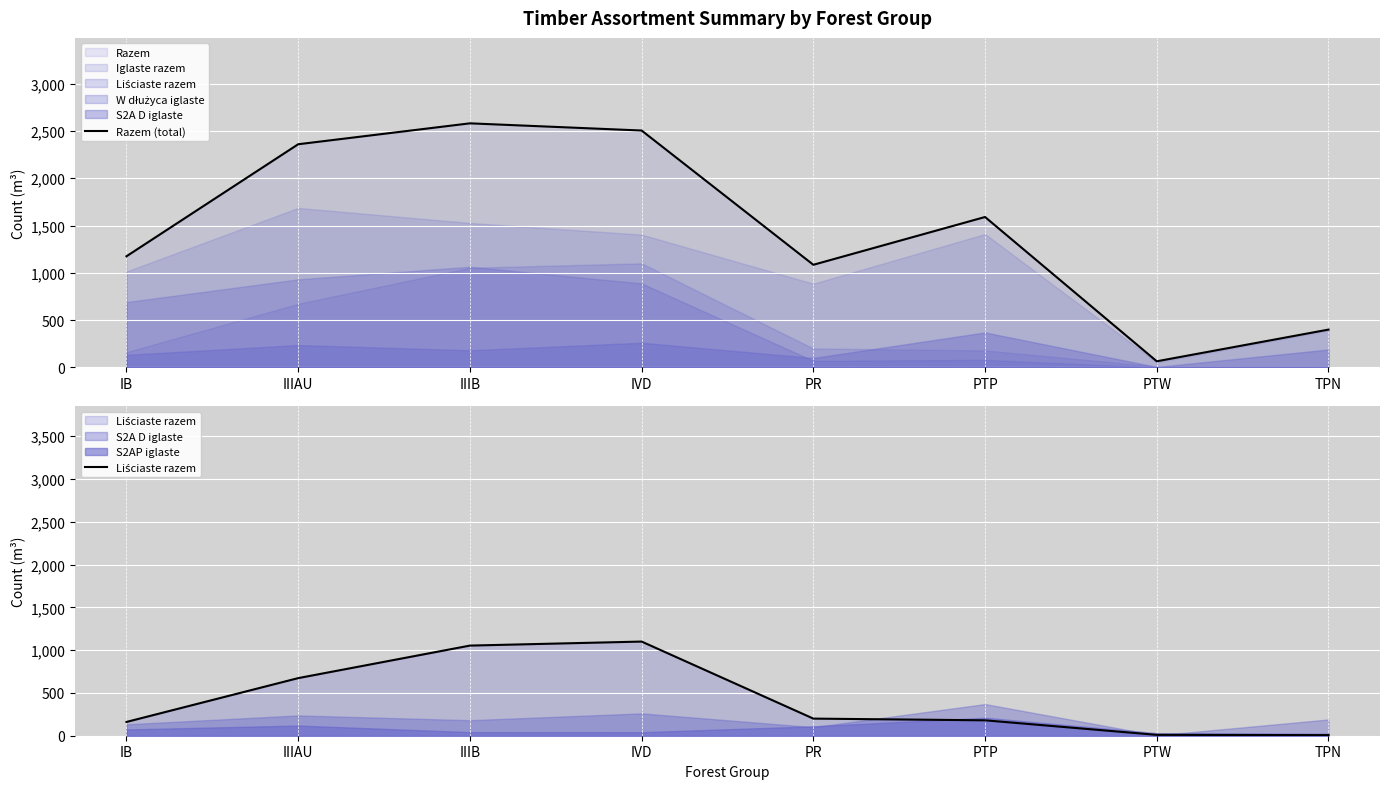

Which series has the widest spread of values?

Razem (total)